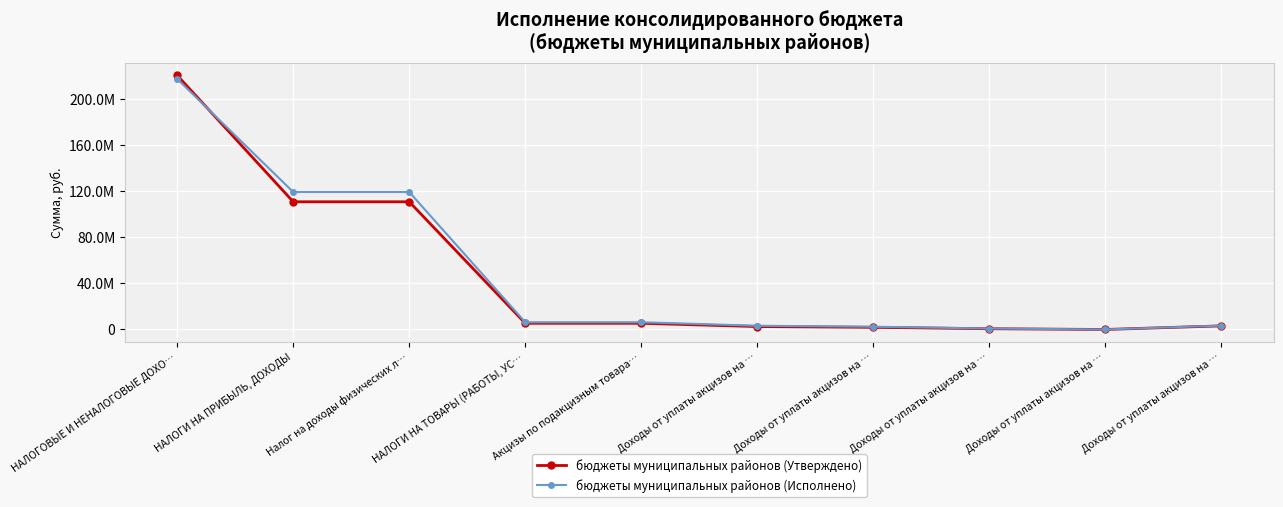

What are all the series names shown in the legend?

бюджеты муниципальных районов (Утверждено), бюджеты муниципальных районов (Исполнено)